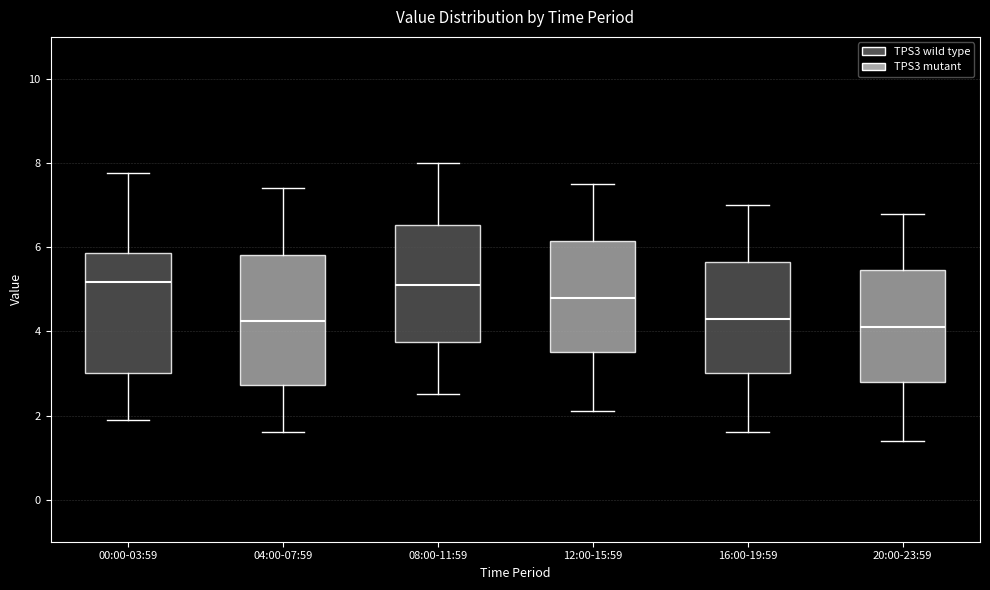

Comparing the boxes themselves (not the whiskers), which one is the tallest?

04:00-07:59